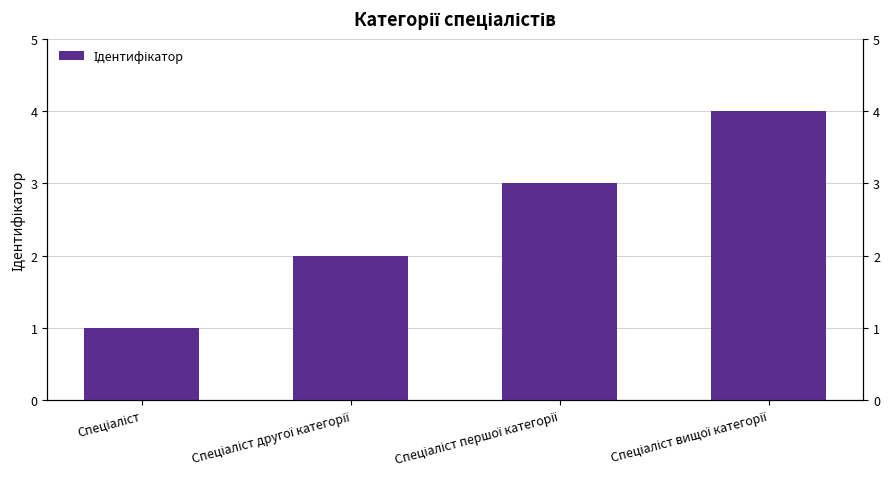

Between Спеціаліст and Спеціаліст вищої категорії, which is larger?

Спеціаліст вищої категорії